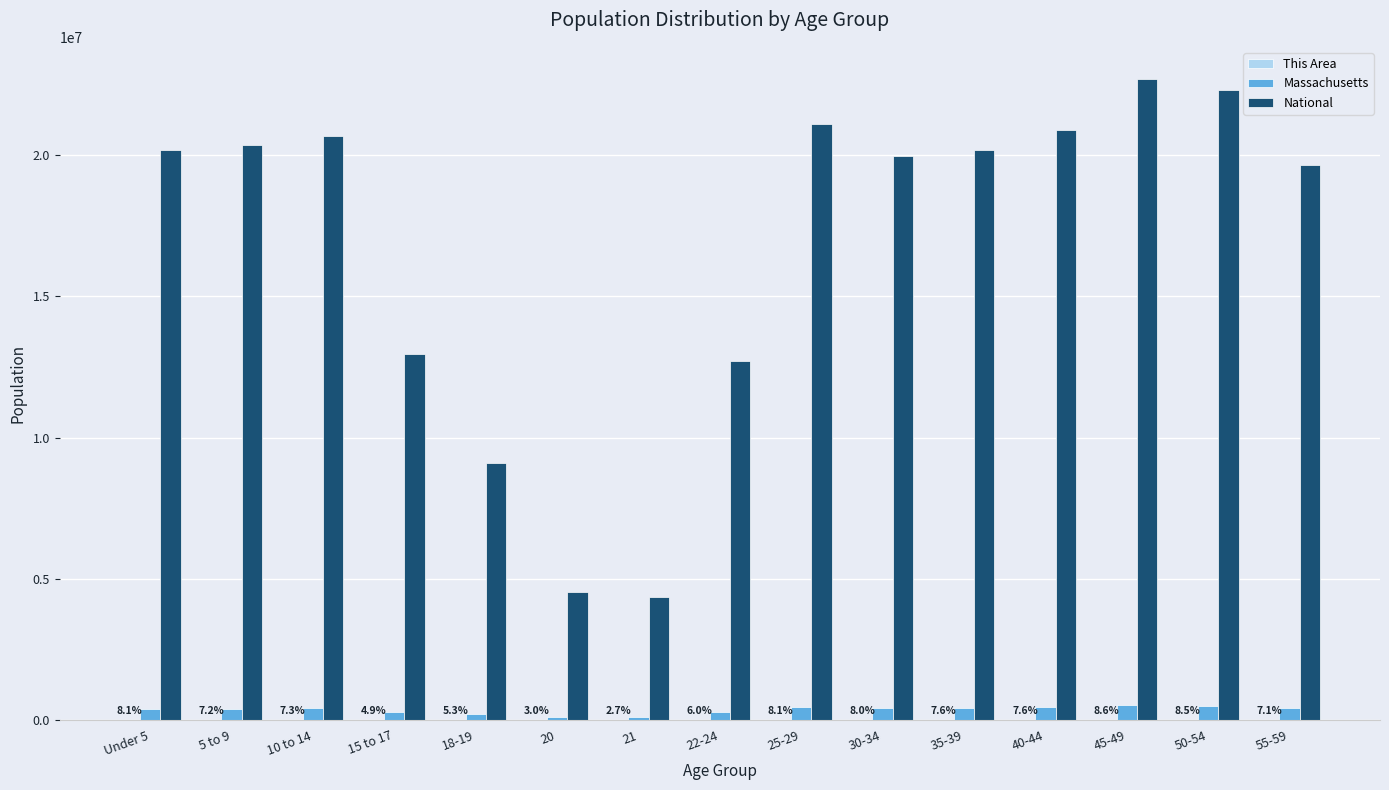

Which series changed the most between 35-39 and 50-54?

National